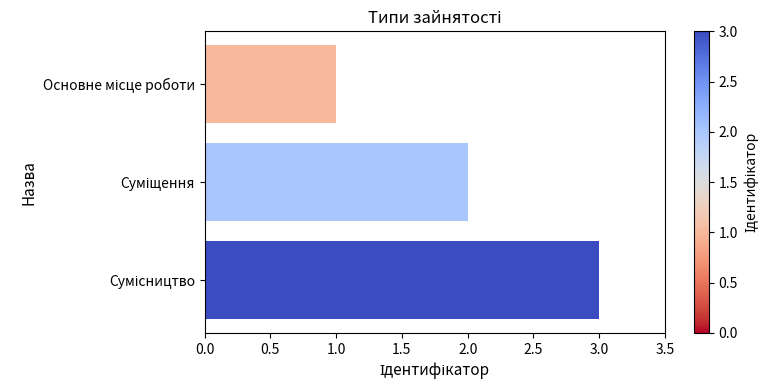

What is the sum of all values?

6